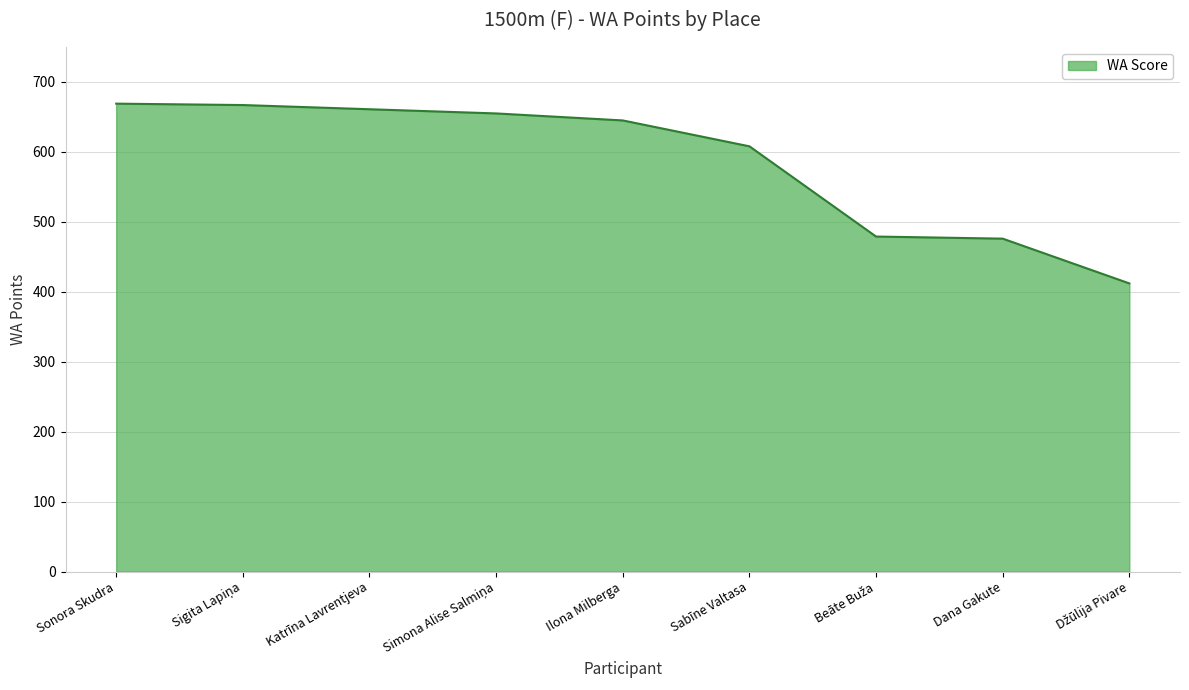

What is the difference between the maximum and minimum values?

257